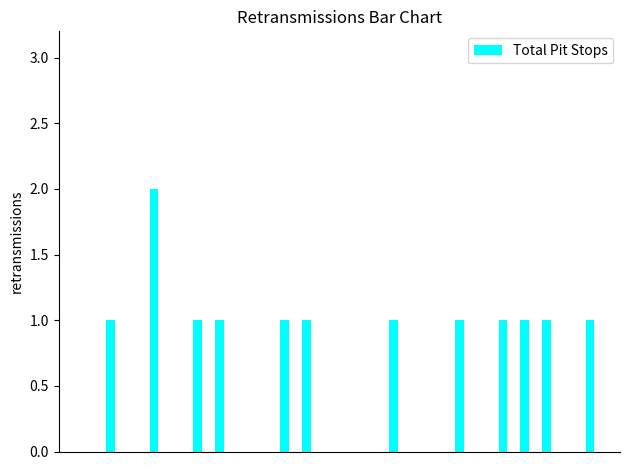

What is the sum of all values?

13